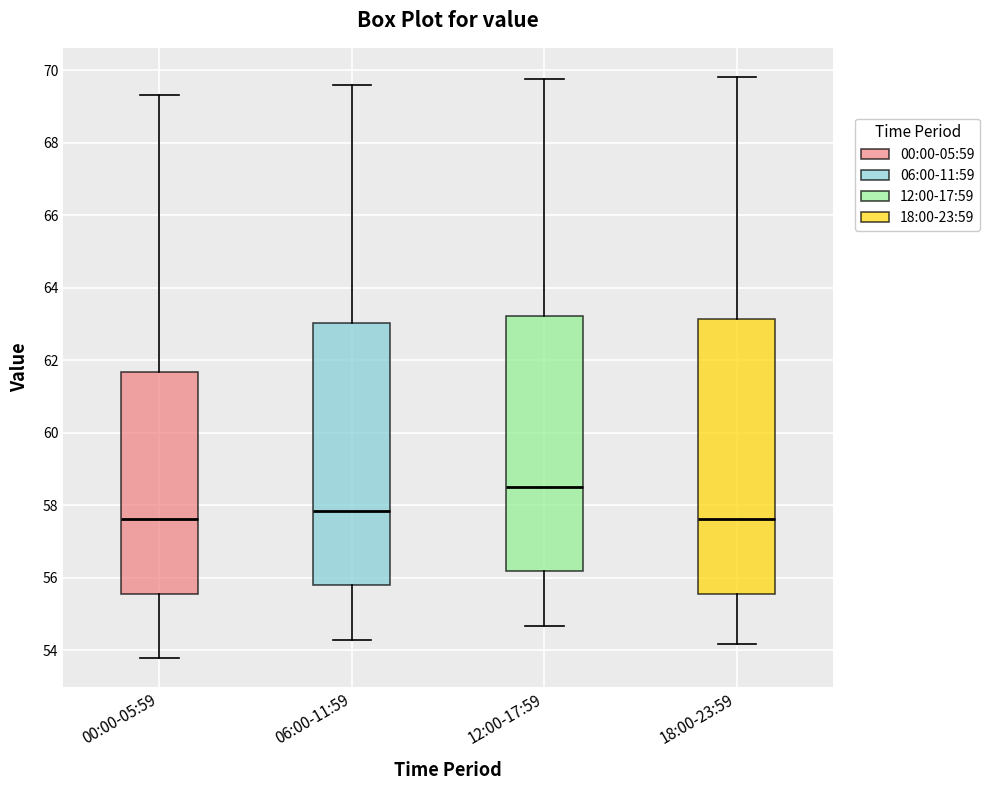

Reading left to right, transcribe this box plot: for each box, give where its median line is, the range the box spans, and where its two whiskers end, as read against the y-axis. The values are not printed on the chart, so give them approximately, as read against the axis.

00:00-05:59: median 57.6, box 55.6 to 61.6, whiskers 53.8 to 69.4
06:00-11:59: median 57.8, box 55.8 to 63.0, whiskers 54.2 to 69.6
12:00-17:59: median 58.4, box 56.2 to 63.2, whiskers 54.6 to 69.8
18:00-23:59: median 57.6, box 55.6 to 63.2, whiskers 54.2 to 69.8